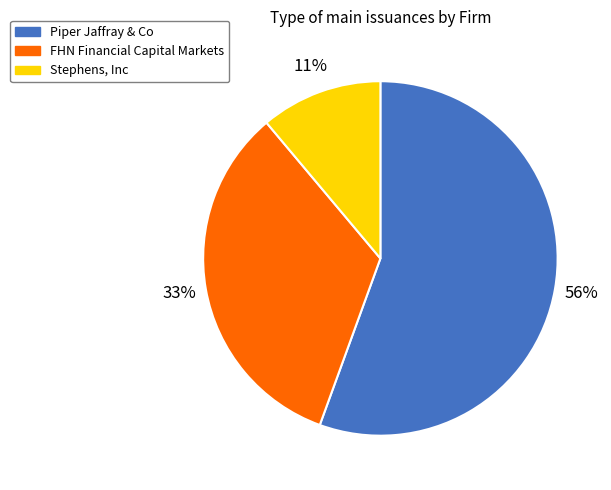

To the nearest percent, what is the average slice percentage?

33%